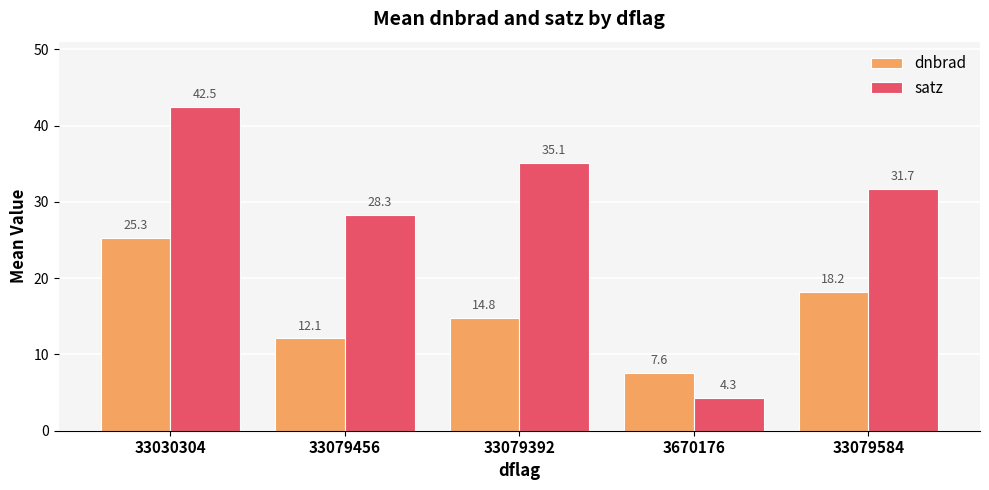

What is the average value of the dnbrad series?

15.6